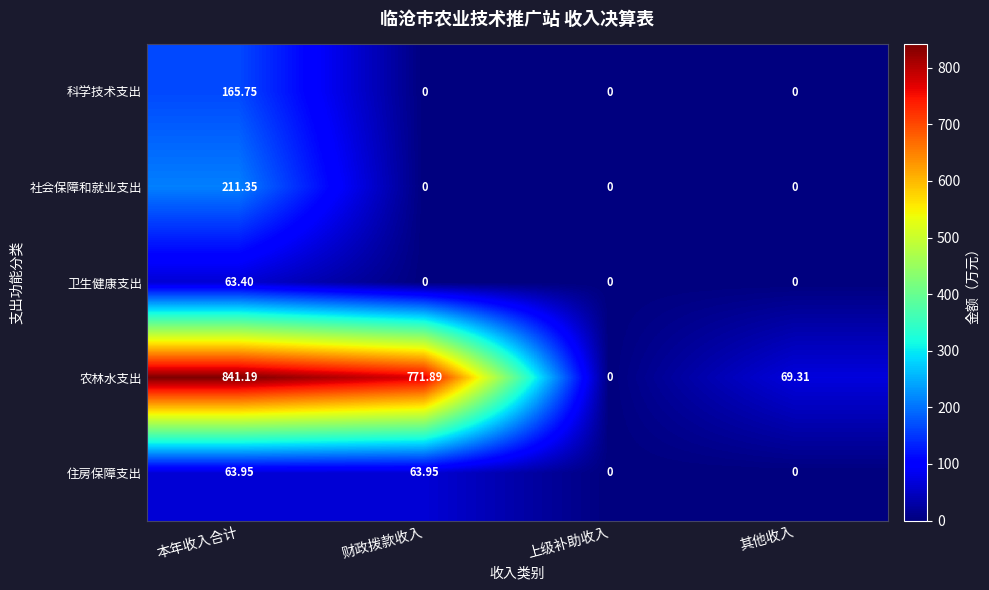

Which series has the largest total across all categories?

农林水支出